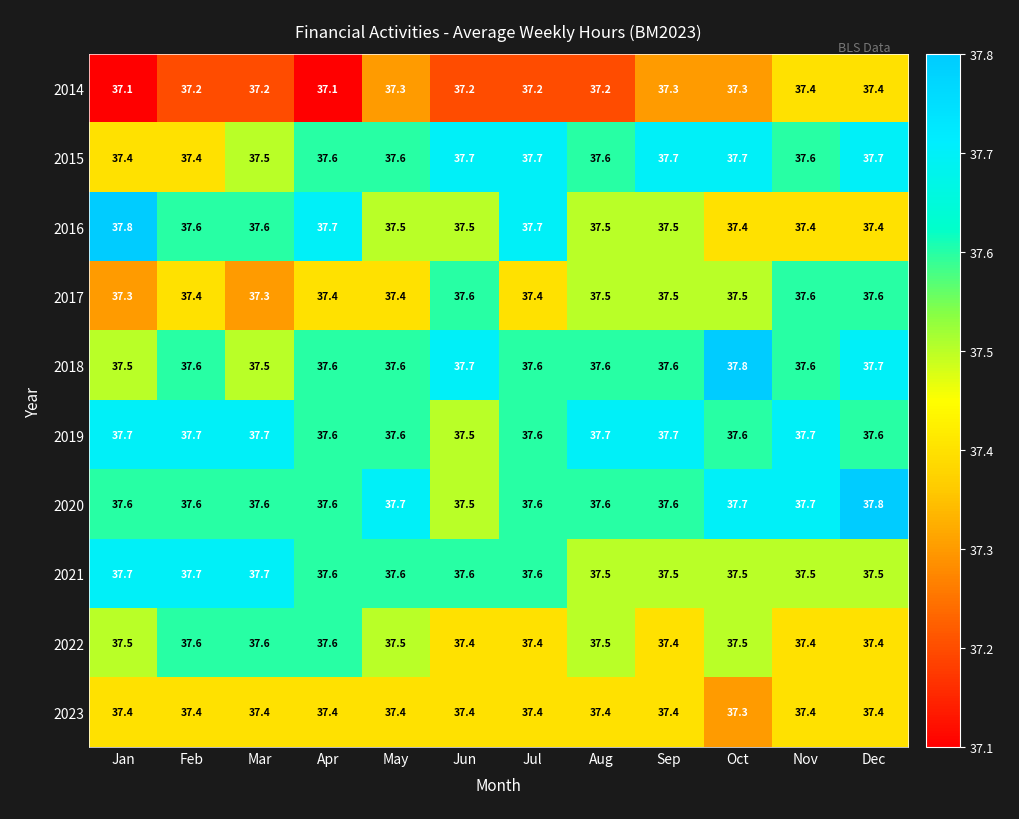

At which label does 2018 reach its peak?

Oct